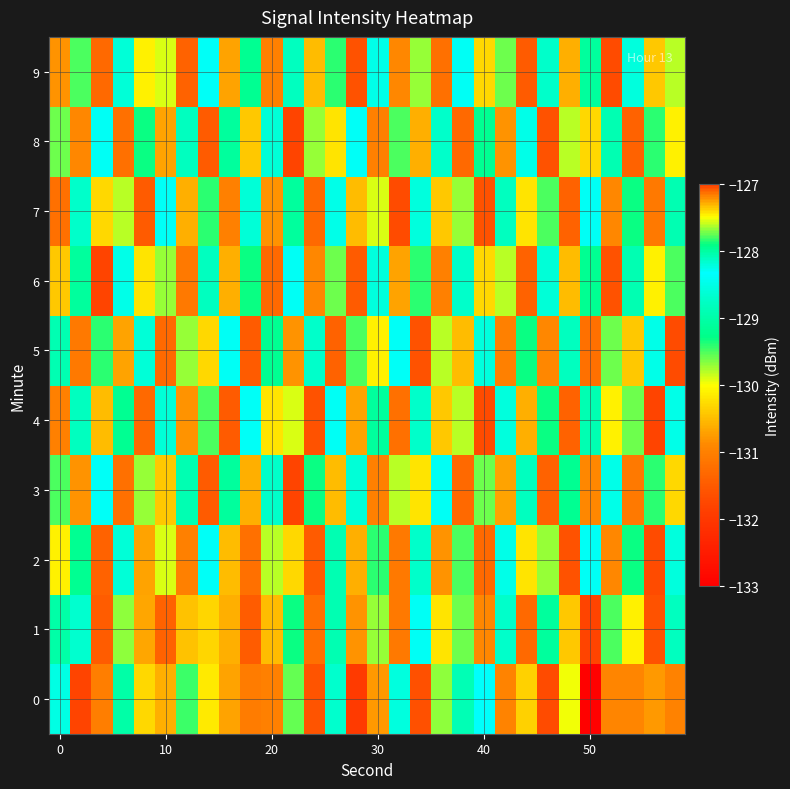

What is the greatest value displayed?

-126.7